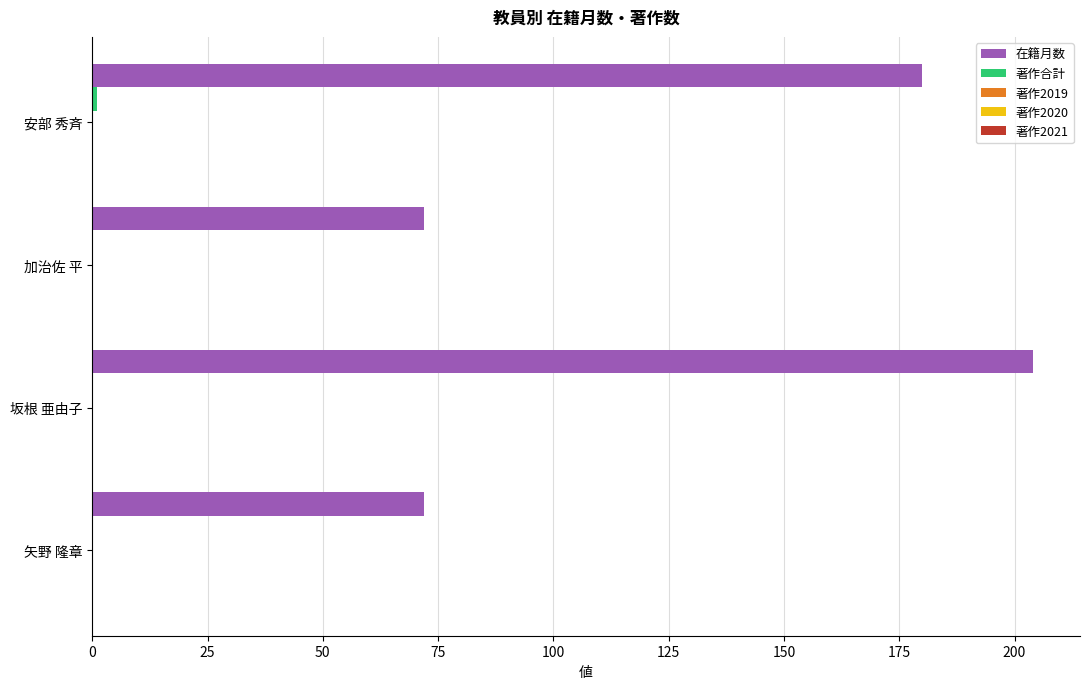

Which series has the largest total across all categories?

在籍月数